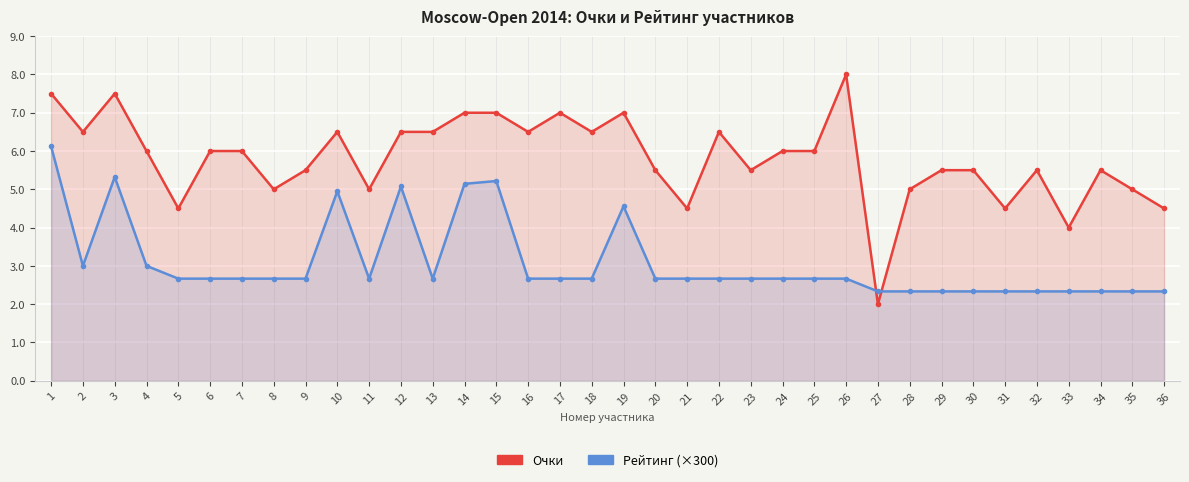

How many data points does each series have?

36